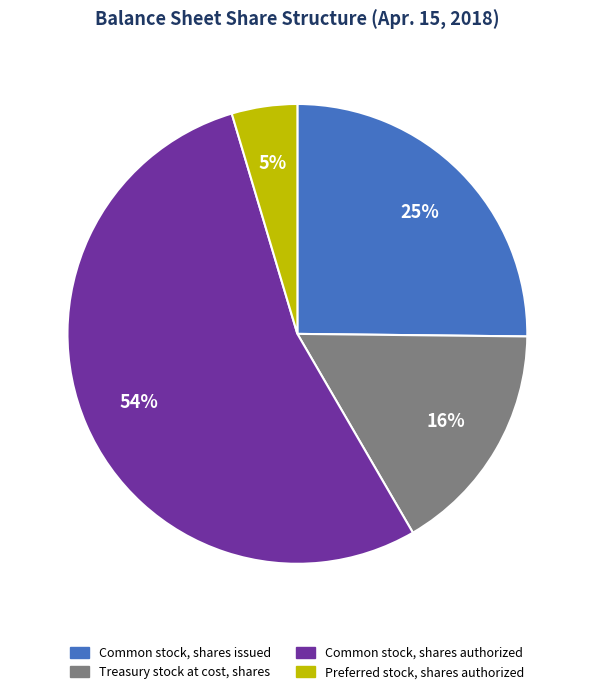

True or false: Preferred stock, shares authorized accounts for 5% of the total.

True